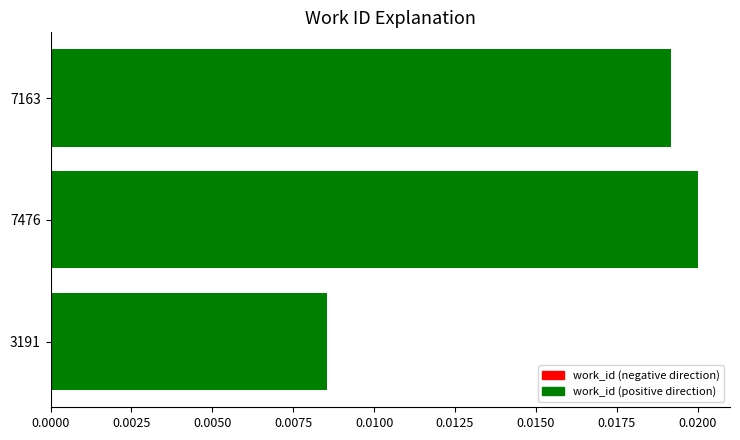

List the labels in order of value, largest first.

7476, 7163, 3191